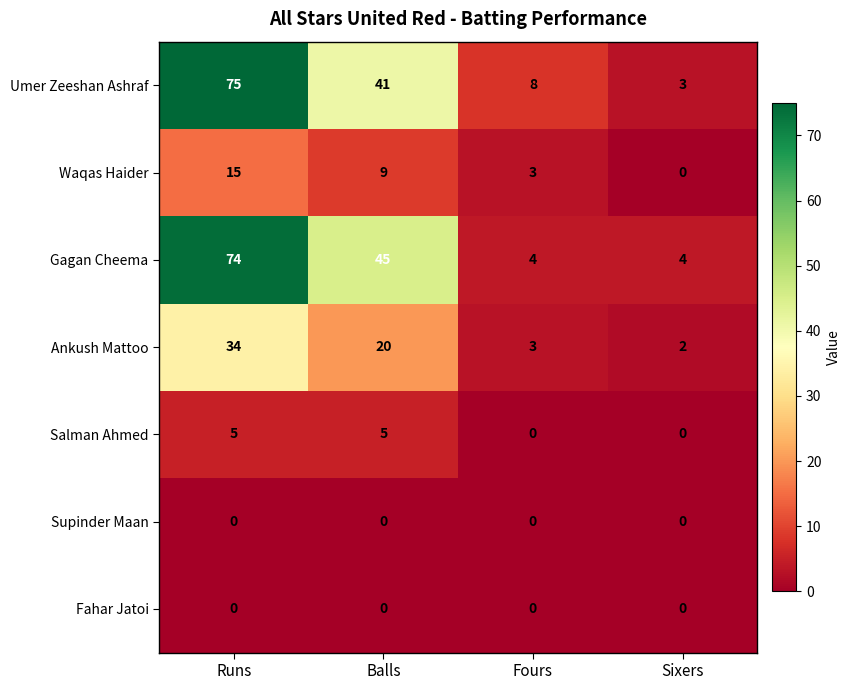

Where does the Gagan Cheema series first go above 45?

Runs